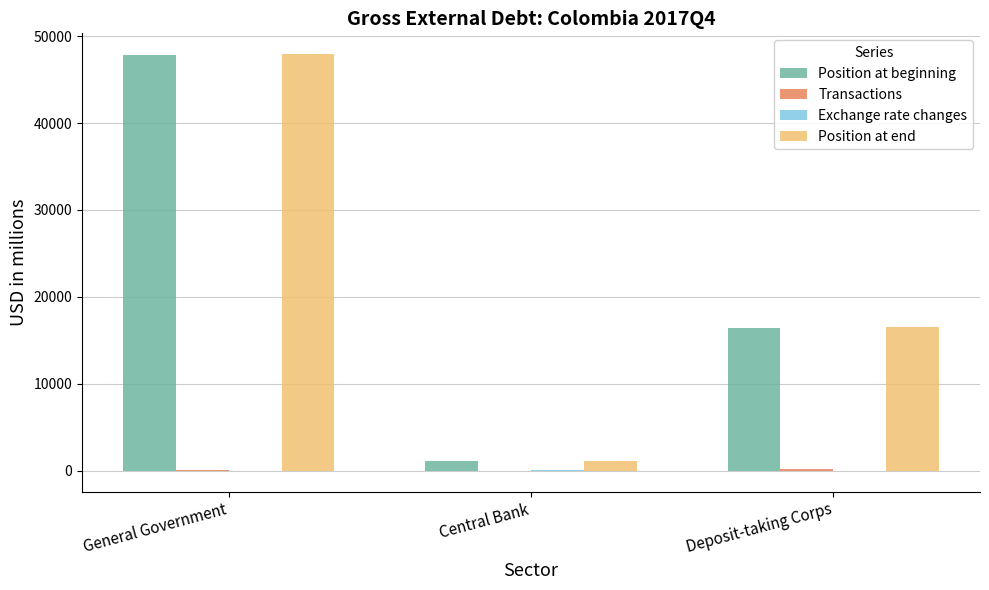

Which series changed the most between Central Bank and Deposit-taking Corps?

Position at end